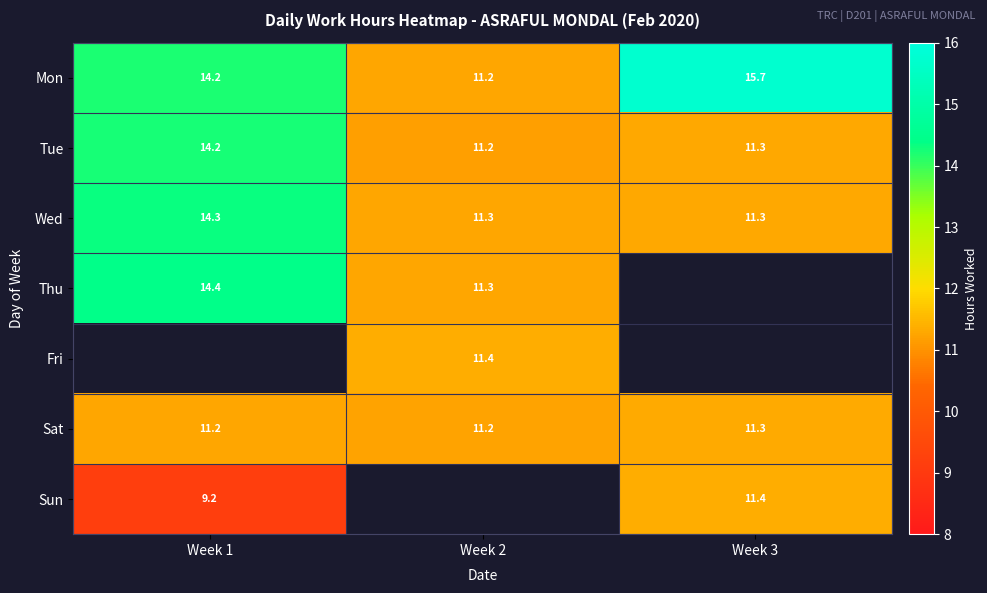

What is the difference between the highest and lowest values at Week 1?

5.3